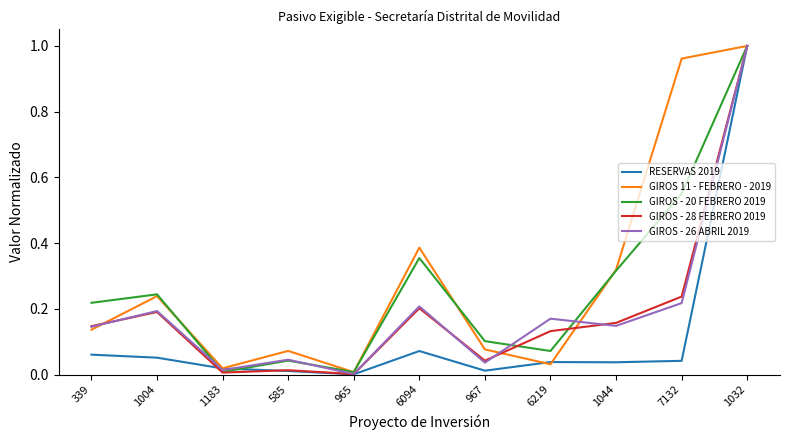

True or false: GIROS 11 - FEBRERO - 2019 and GIROS - 26 ABRIL 2019 cross at least once.

True